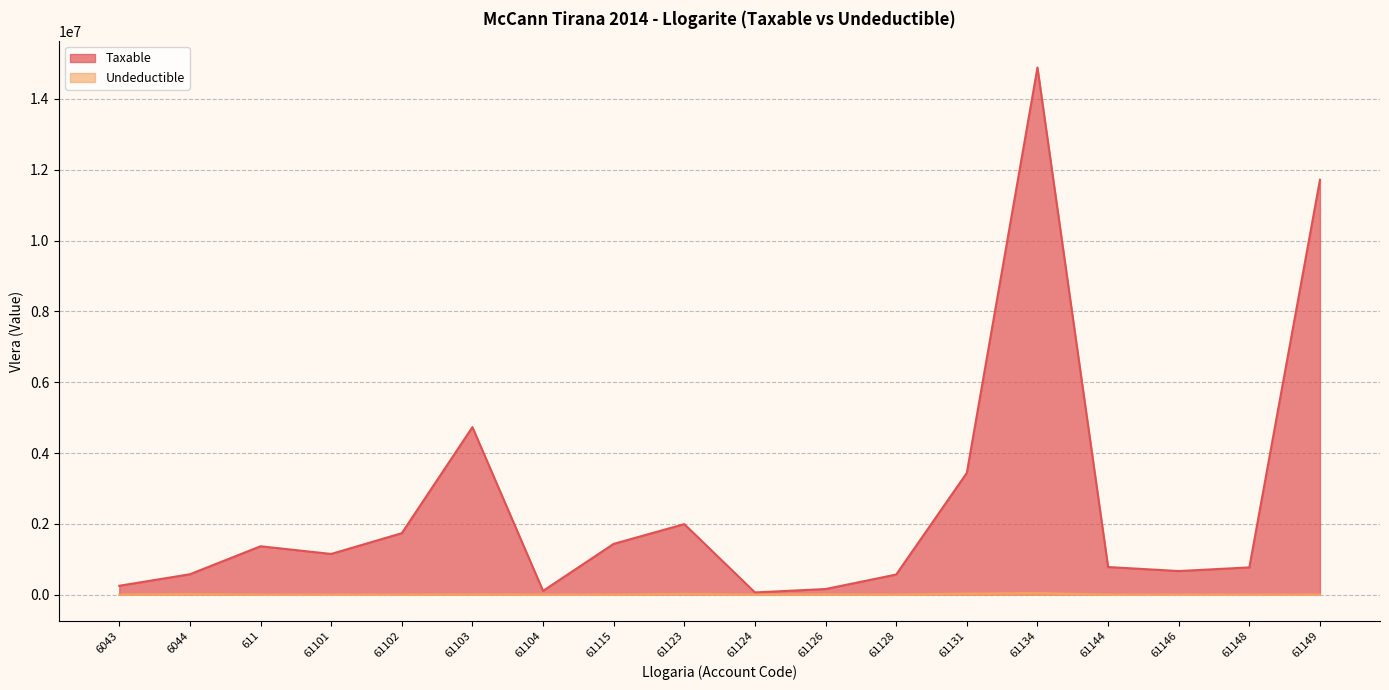

Reading left to right, what are all the values shown in this chart?

Taxable: 6043=250227.1	6044=575296.9	611=1366068.5	61101=1149043.7	61102=1735151.5	61103=4731146.9	61104=105900.0	61115=1433753.2	61123=1991862.2	61124=61813.2	61126=157990.0	61128=567460.5	61131=3437988.5	61134=14887859.8	61144=779642.1	61146=666085.5	61148=769080.9	61149=11717876.6
Undeductible: 6043=0.0	6044=12822.0	611=0.0	61101=0.0	61102=0.0	61103=3920.0	61104=0.0	61115=250.0	61123=18500.0	61124=0.0	61126=5100.0	61128=0.0	61131=28000.0	61134=43299.0	61144=0.0	61146=0.0	61148=0.0	61149=0.0